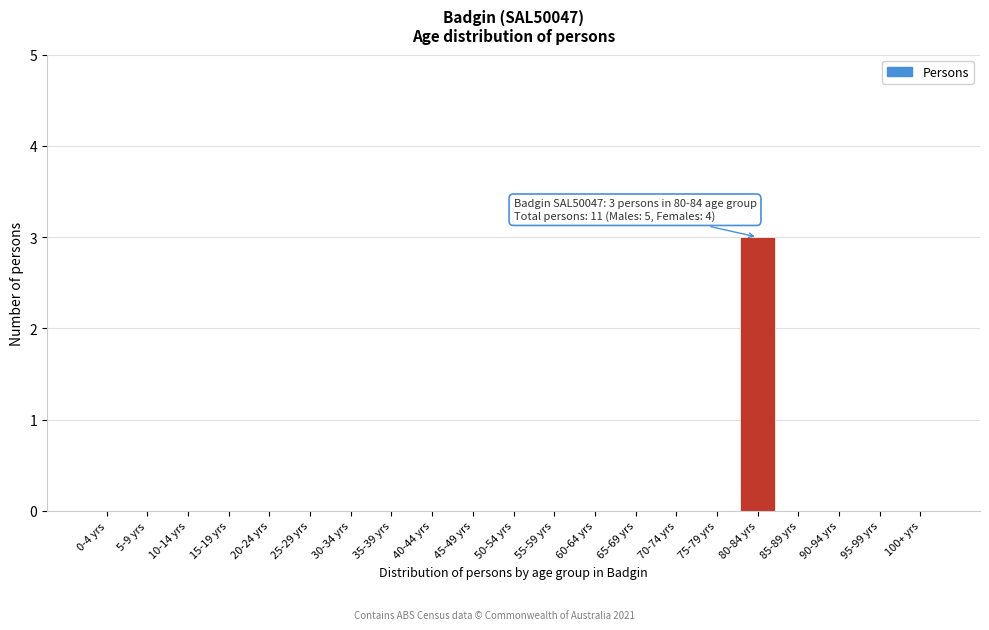

Reading right to left, transcribe all the data shown in this chart.

100+ yrs=0	95-99 yrs=0	90-94 yrs=0	85-89 yrs=0	80-84 yrs=3	75-79 yrs=0	70-74 yrs=0	65-69 yrs=0	60-64 yrs=0	55-59 yrs=0	50-54 yrs=0	45-49 yrs=0	40-44 yrs=0	35-39 yrs=0	30-34 yrs=0	25-29 yrs=0	20-24 yrs=0	15-19 yrs=0	10-14 yrs=0	5-9 yrs=0	0-4 yrs=0